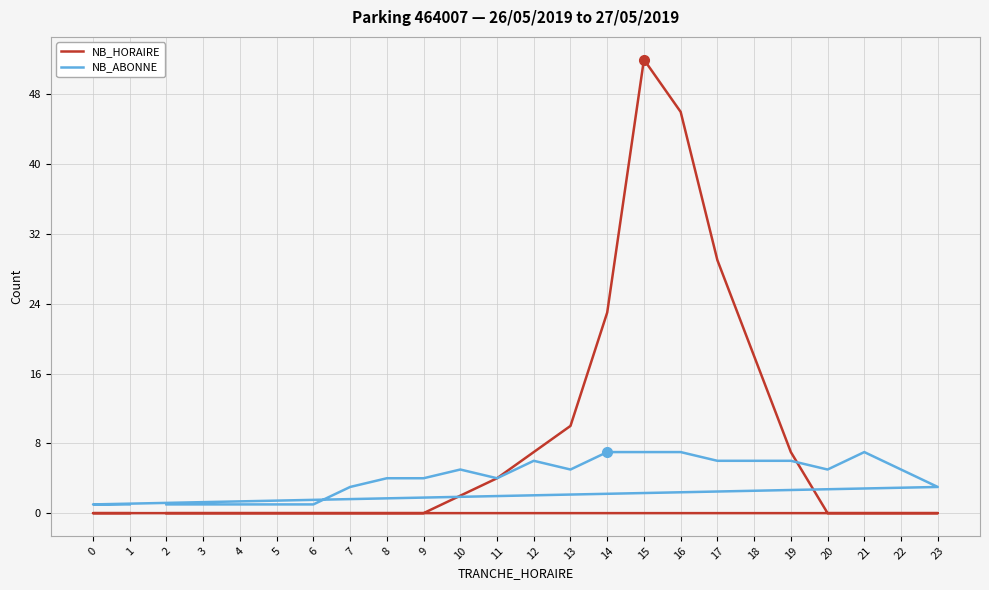

Rank the series at 5 from highest to lowest value.

NB_ABONNE, NB_HORAIRE